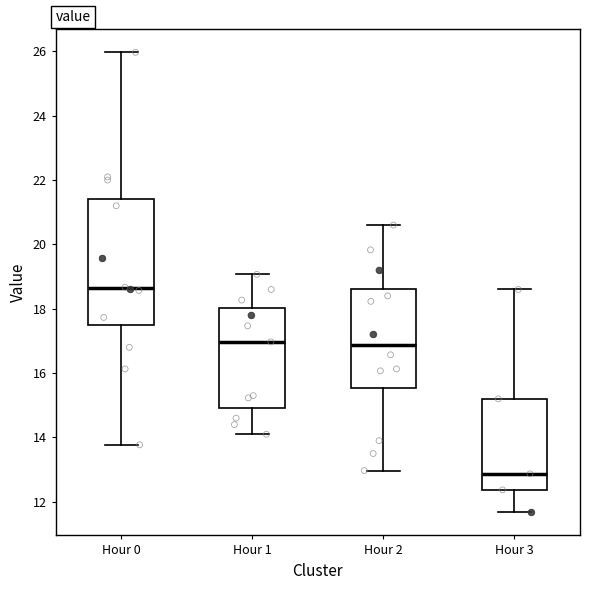

Where does the lower whisker of the box for Hour 1 end on the y-axis? The values are not printed on the chart, so give them approximately, as read against the axis.

14.2